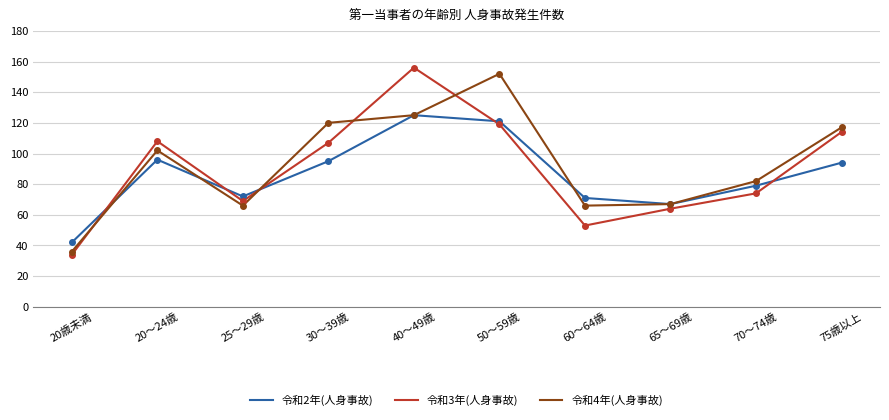

At which label does 令和3年(人身事故) reach its peak?

40～49歳